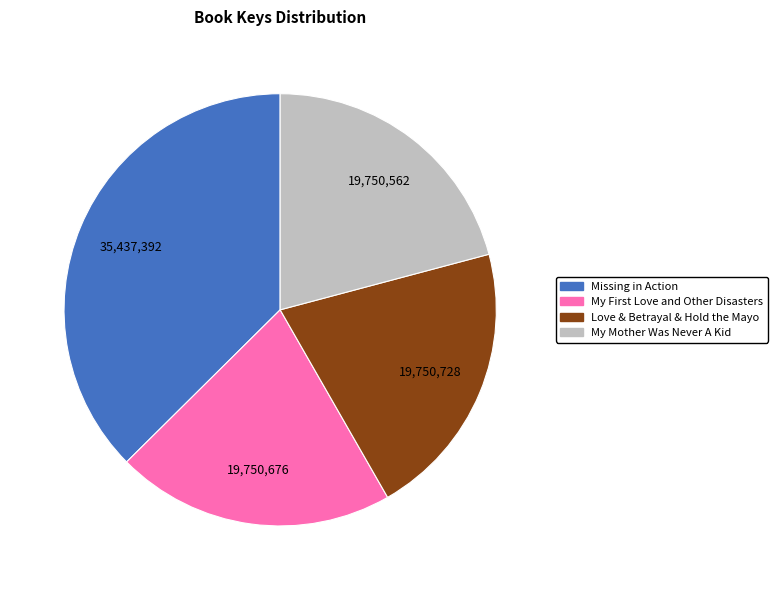

What is the ratio of the value at My Mother Was Never A Kid to the value at Love & Betrayal & Hold the Mayo?

1.0